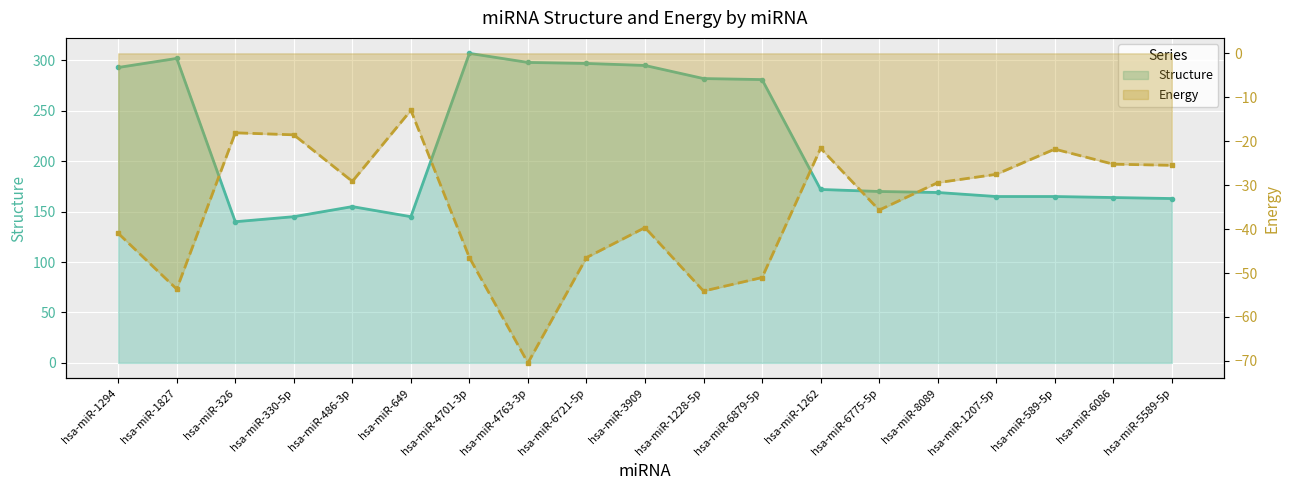

How many series are shown in this chart?

2